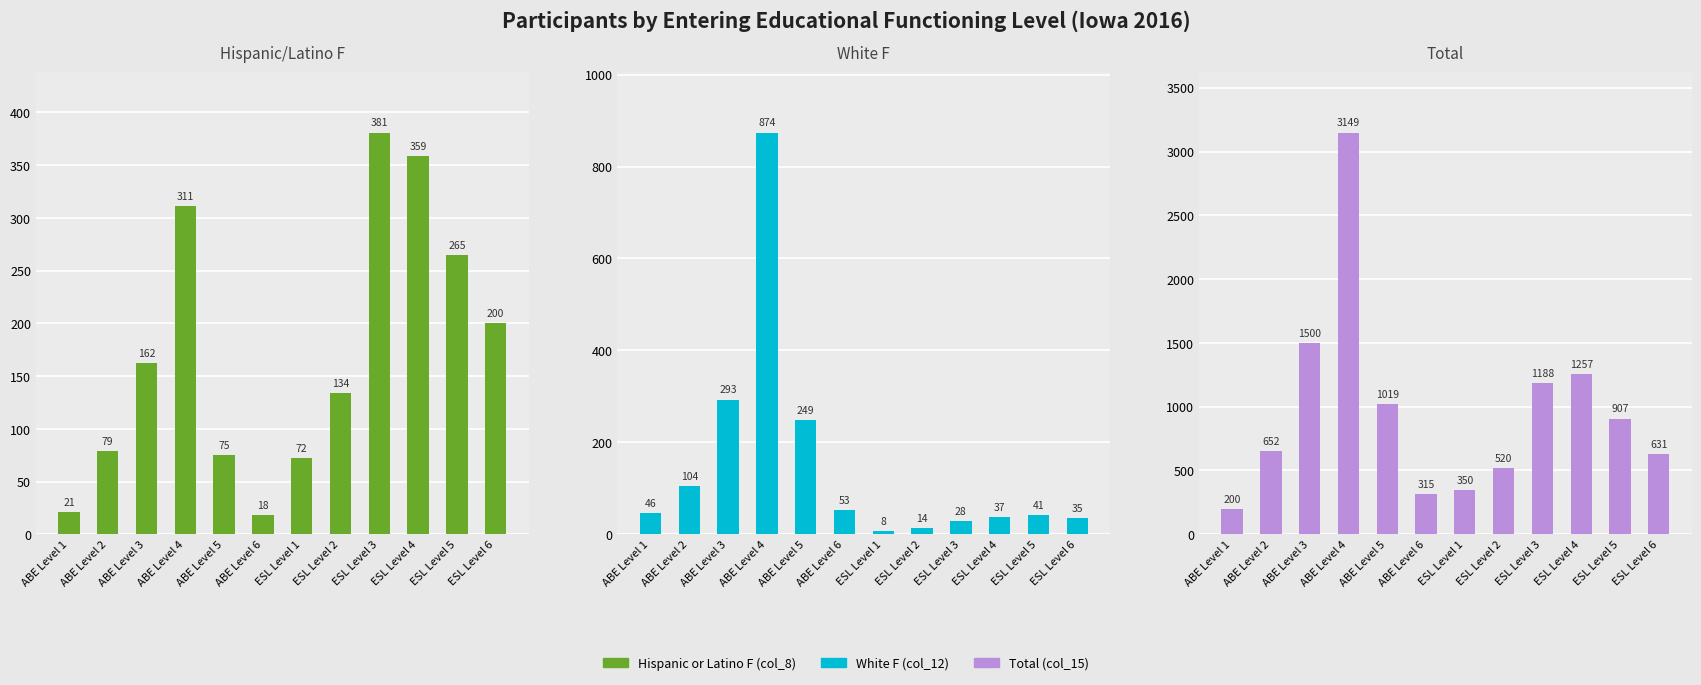

What position from the right is ESL Level 1?

6